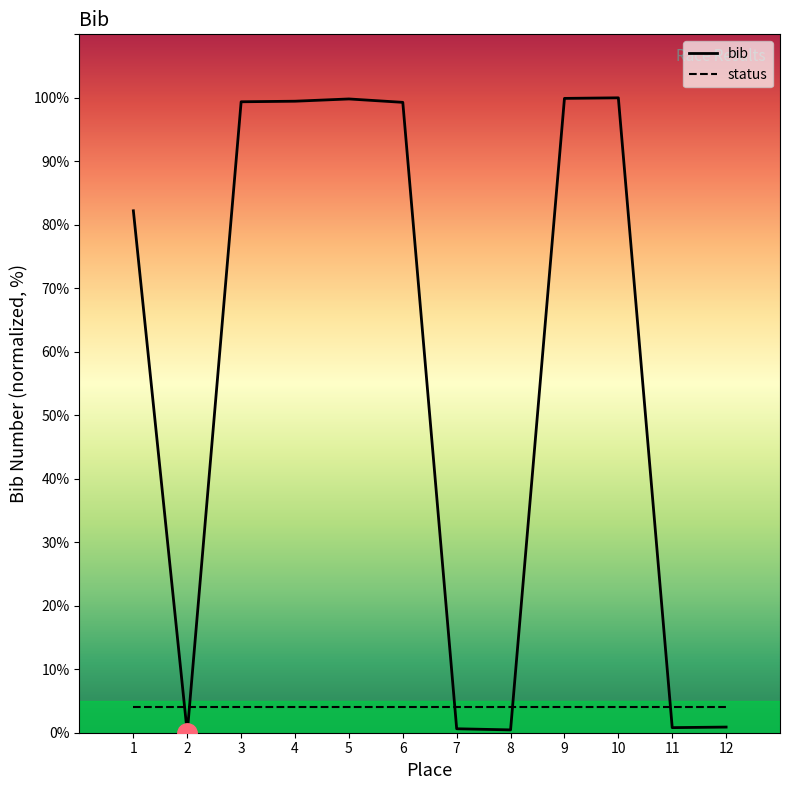

Reading left to right, transcribe all the data shown in this chart.

bib: 1=82.2	2=0.0	3=99.4	4=99.5	5=99.8	6=99.3	7=0.6	8=0.4	9=99.9	10=100.0	11=0.8	12=0.9
status: 1=4.0	2=4.0	3=4.0	4=4.0	5=4.0	6=4.0	7=4.0	8=4.0	9=4.0	10=4.0	11=4.0	12=4.0